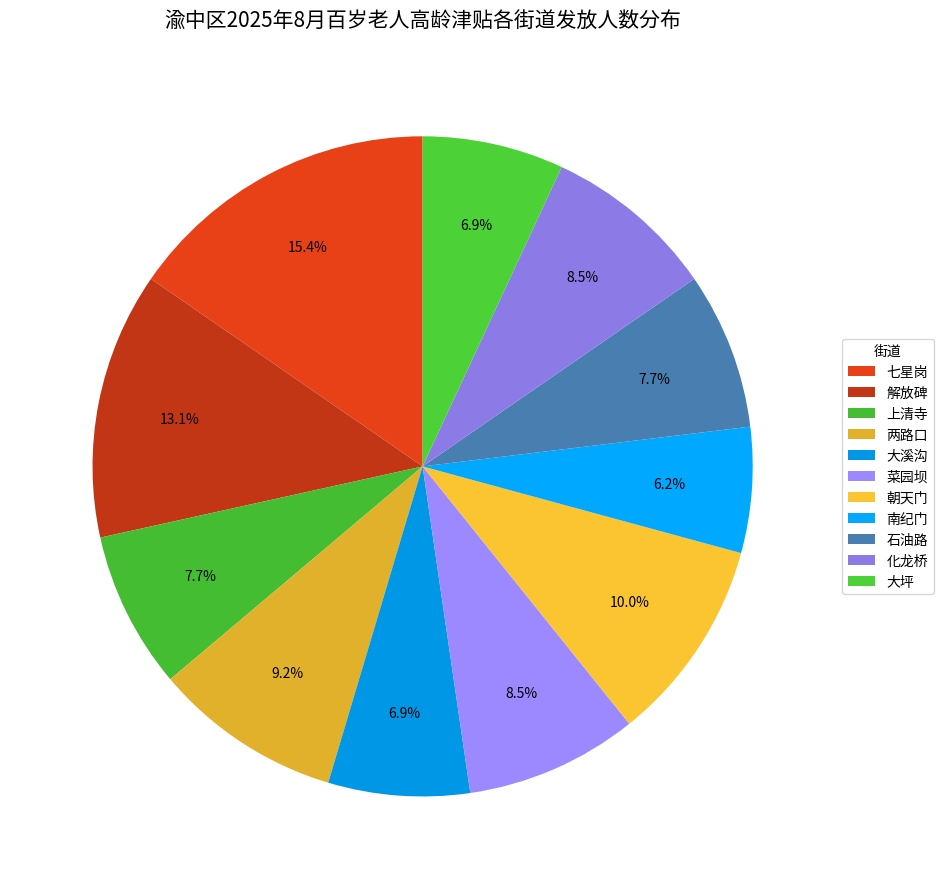

Does any single category account for the majority?

No